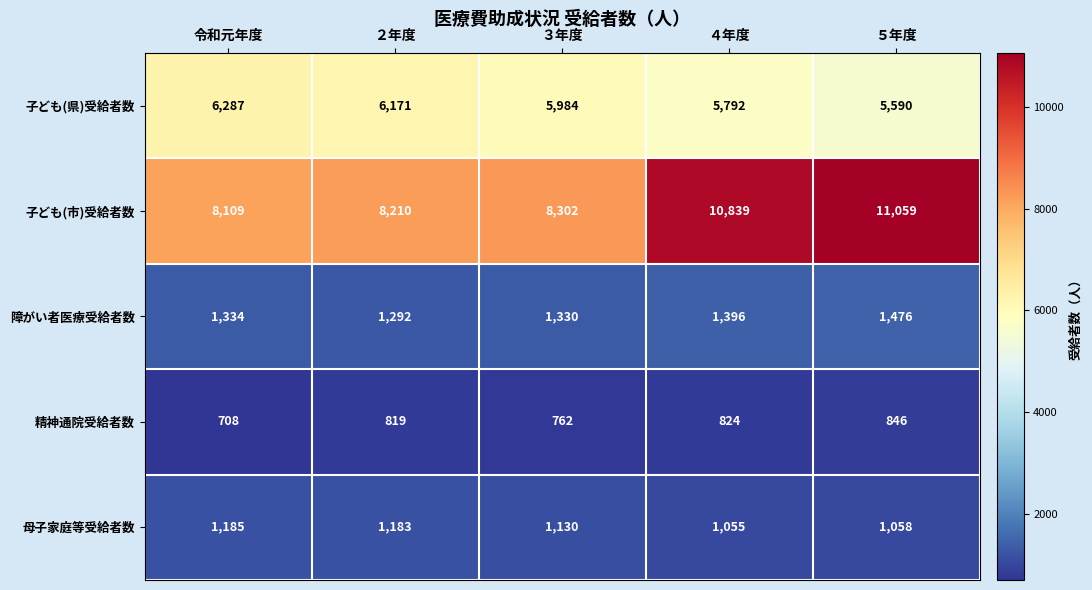

Which series has the largest range (max minus min)?

子ども(市)受給者数